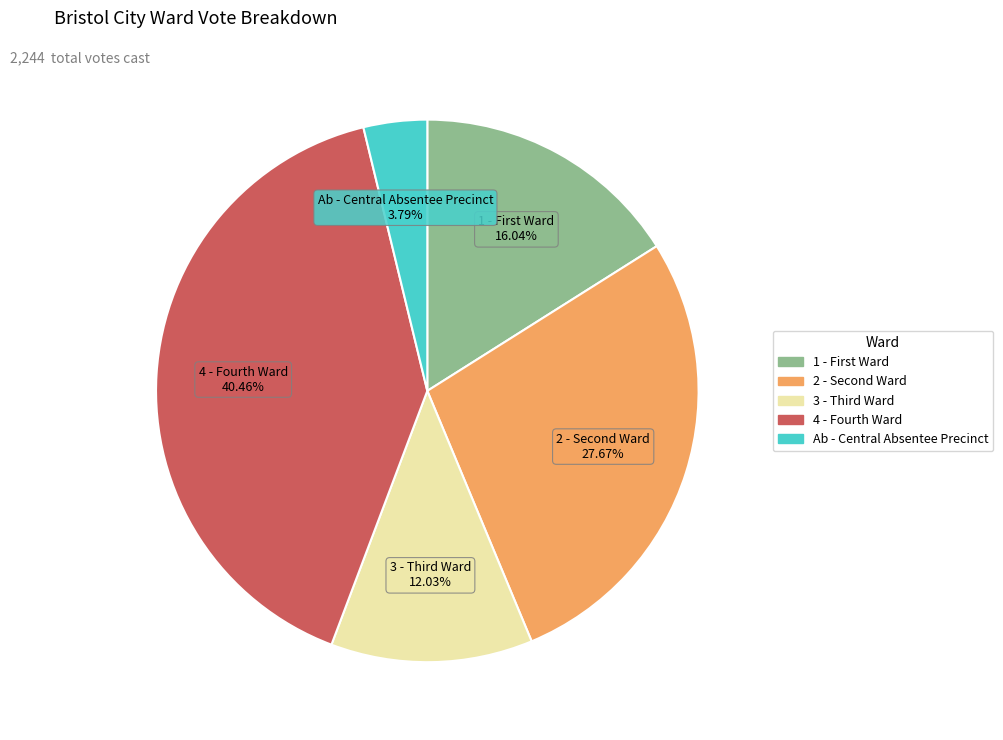

Which slice is the largest?

4 - Fourth Ward